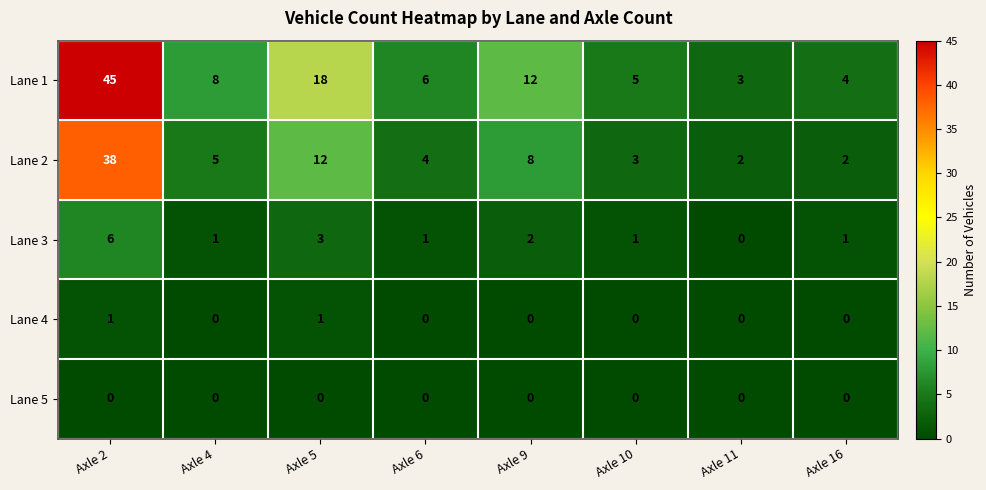

What is the maximum value shown in the chart?

45